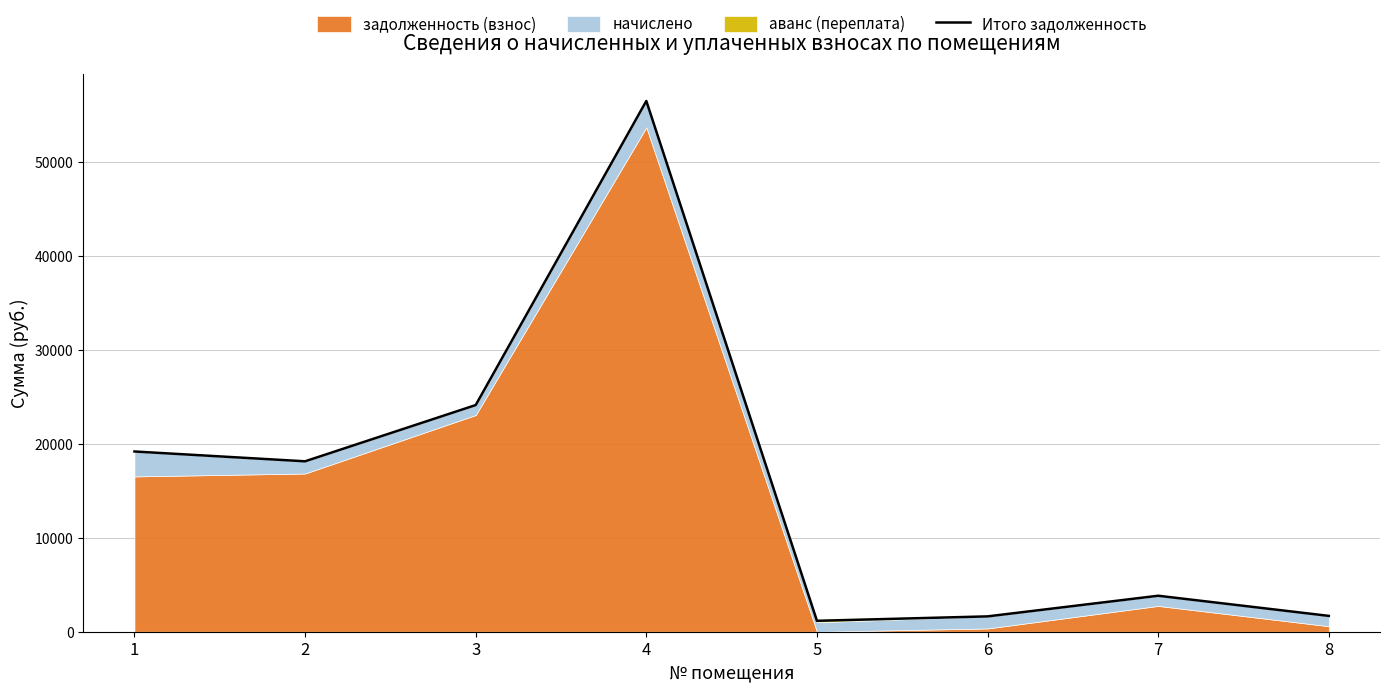

Rank the categories by value from lowest to highest.

5, 6, 8, 7, 2, 1, 3, 4